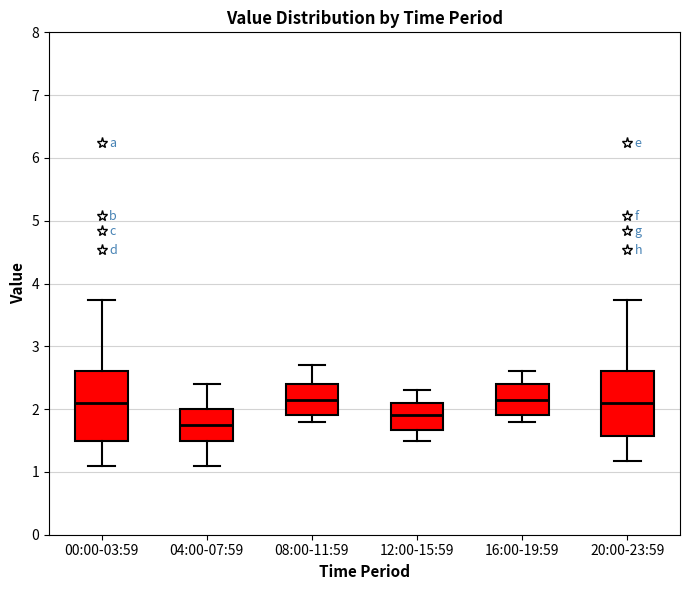

Reading left to right, read every box against the y-axis: the position of its median line, the range the box covers, and the ends of its whiskers. The values are not printed on the chart, so give them approximately, as read against the axis.

00:00-03:59: median 2.1, box 1.5 to 2.6, whiskers 1.1 to 3.7
04:00-07:59: median 1.8, box 1.5 to 2.0, whiskers 1.1 to 2.4
08:00-11:59: median 2.2, box 1.9 to 2.4, whiskers 1.8 to 2.7
12:00-15:59: median 1.9, box 1.7 to 2.1, whiskers 1.5 to 2.3
16:00-19:59: median 2.2, box 1.9 to 2.4, whiskers 1.8 to 2.6
20:00-23:59: median 2.1, box 1.6 to 2.6, whiskers 1.2 to 3.7